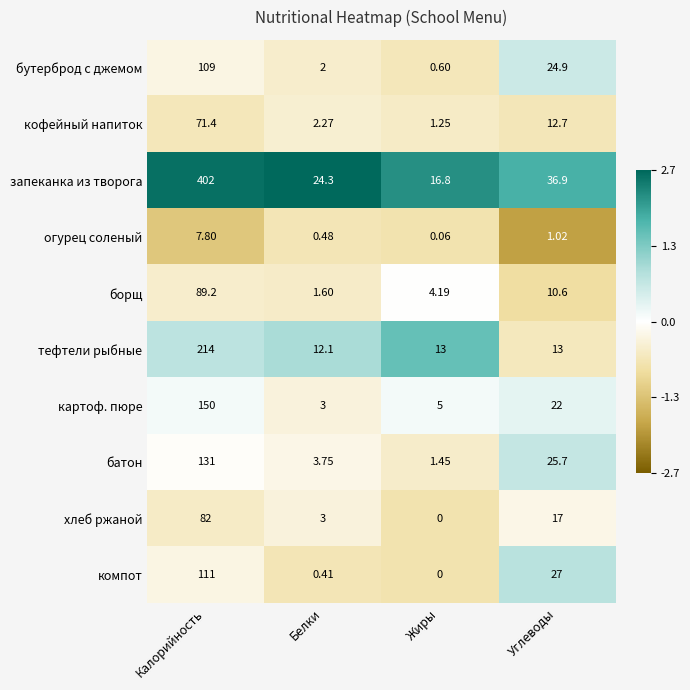

Between Жиры and Углеводы, which series saw the biggest shift?

компот